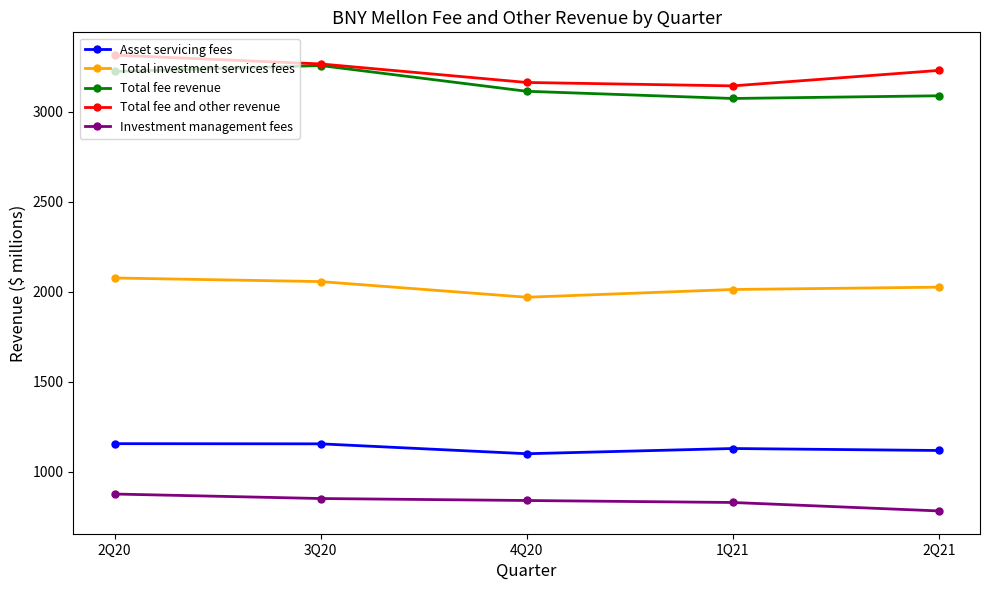

True or false: Investment management fees has more than 2 interior local peaks.

False